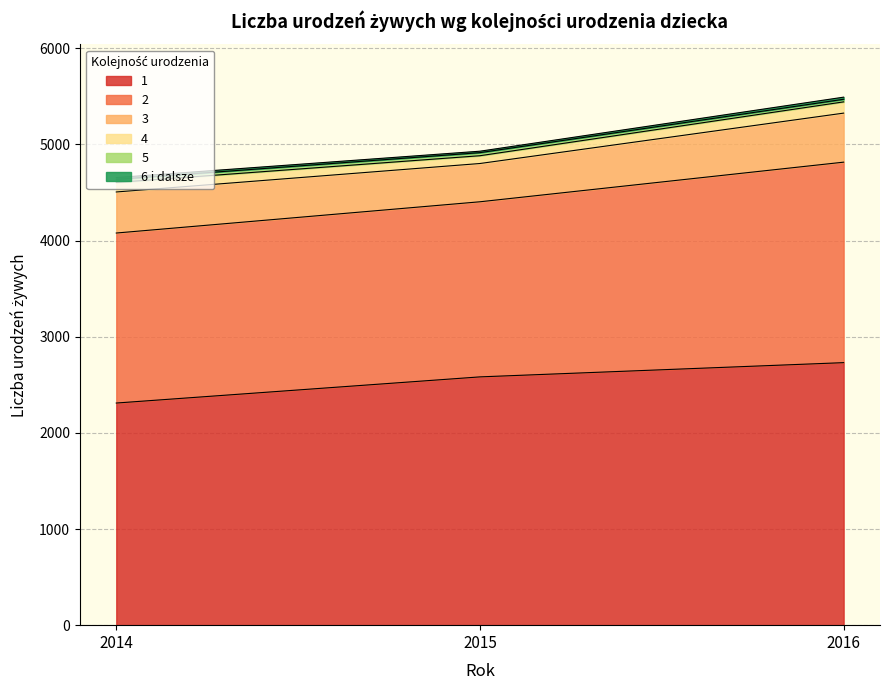

What is the sum of the 3 values at 2016 and 2014?

937